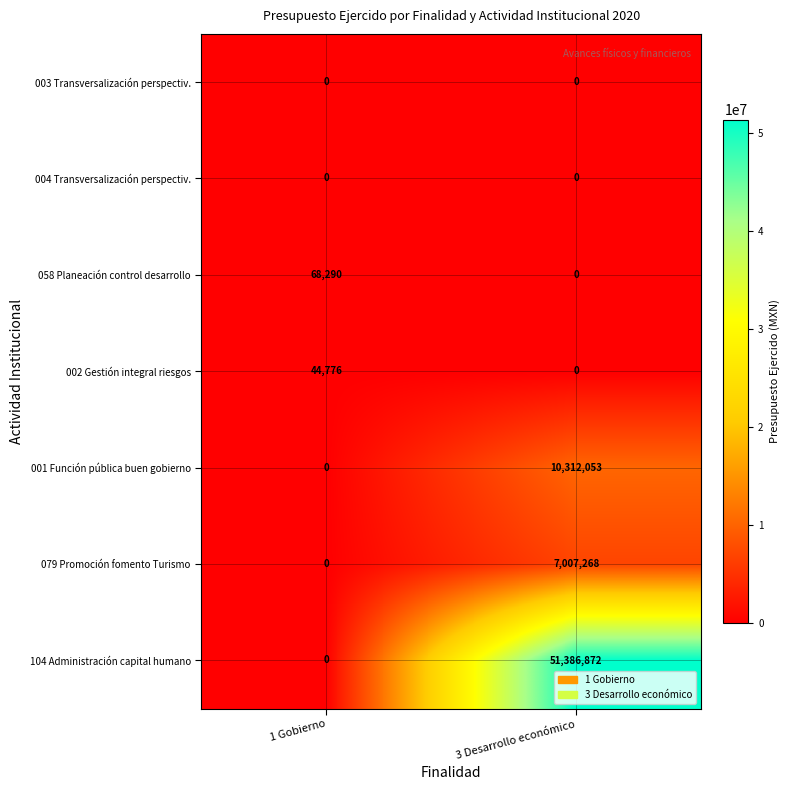

Which label corresponds to the largest value in the chart?

3 Desarrollo económico